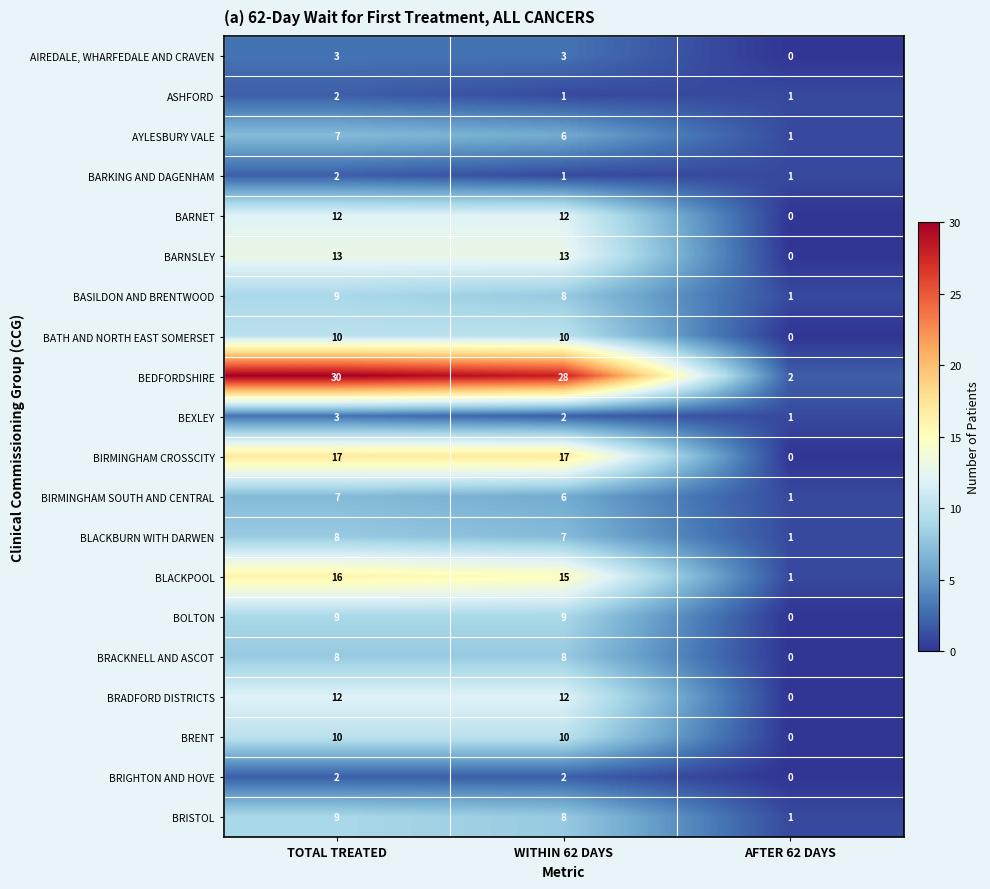

Where is BEXLEY nearest to the value 2?

WITHIN 62 DAYS